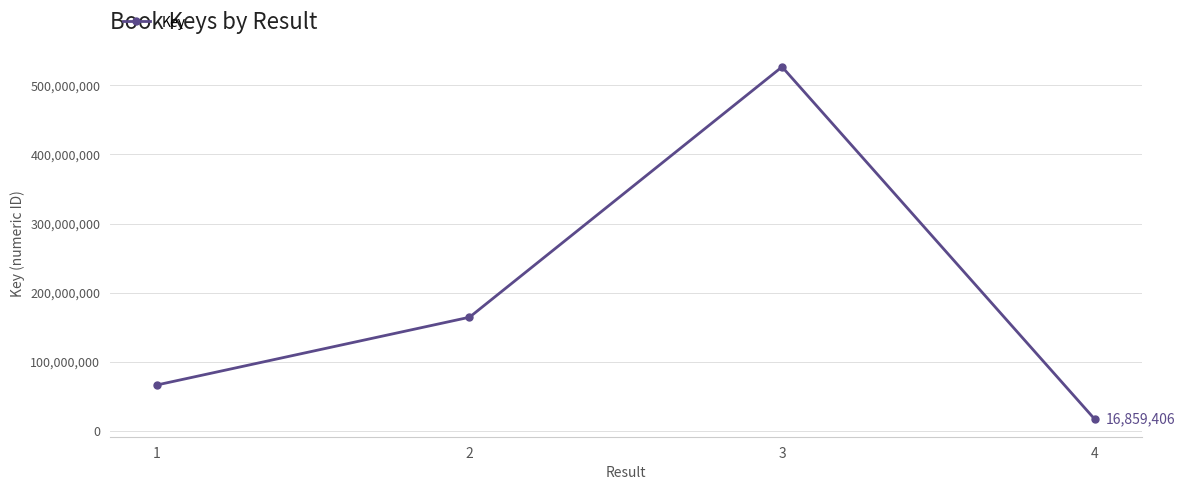

What is the difference between the second highest and second lowest values?

98070992